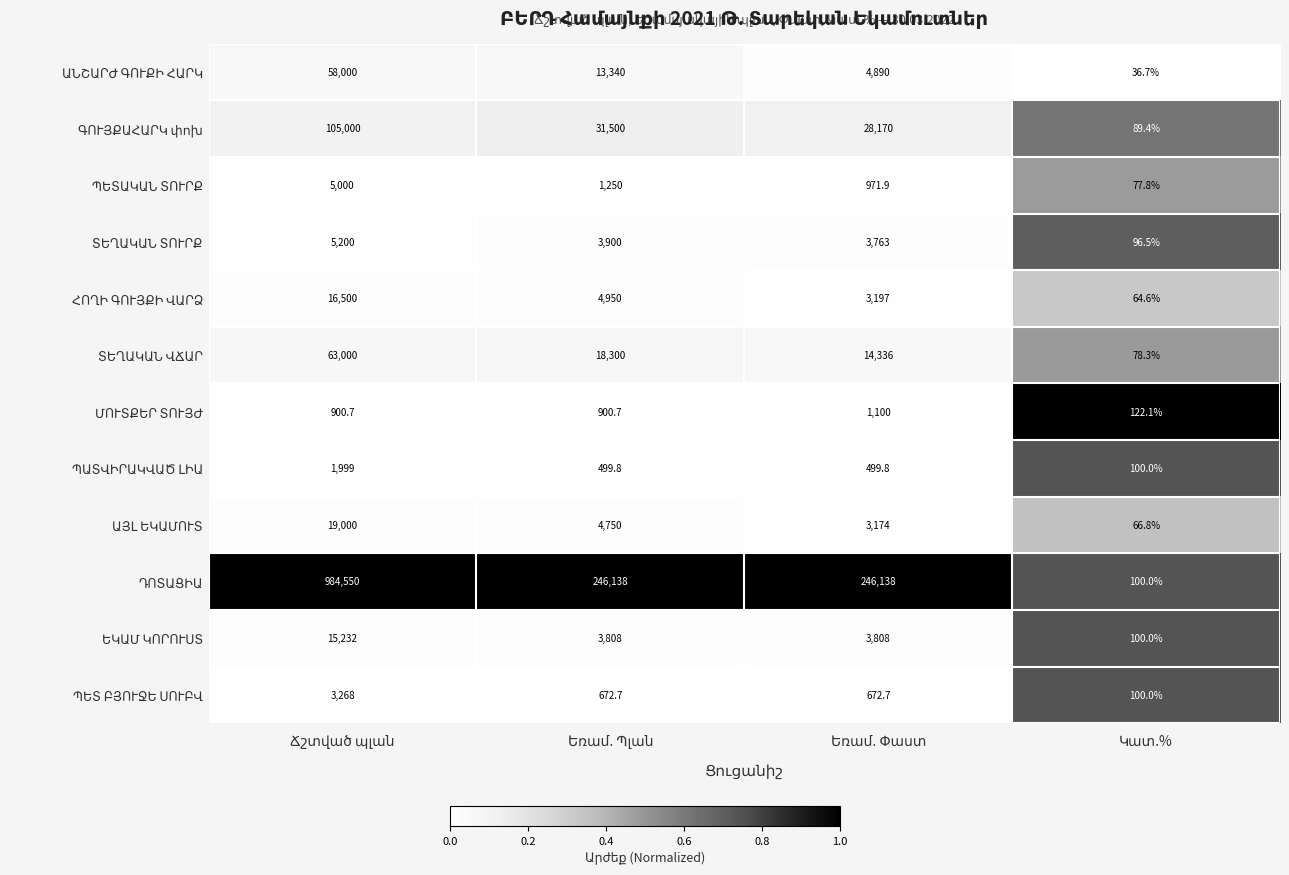

How many data points does each series have?

4